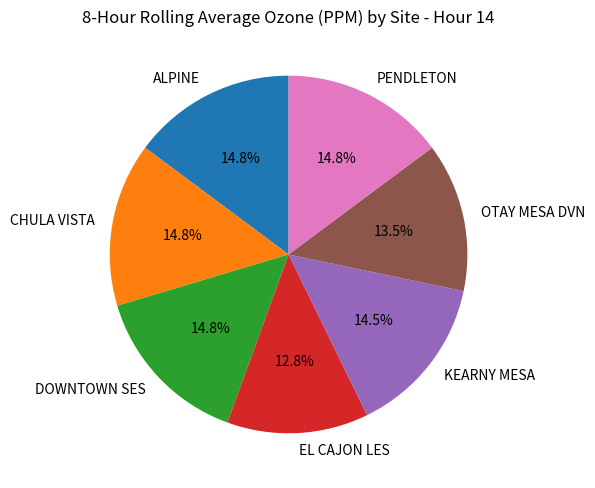

What is the smallest slice in the pie chart?

EL CAJON LES